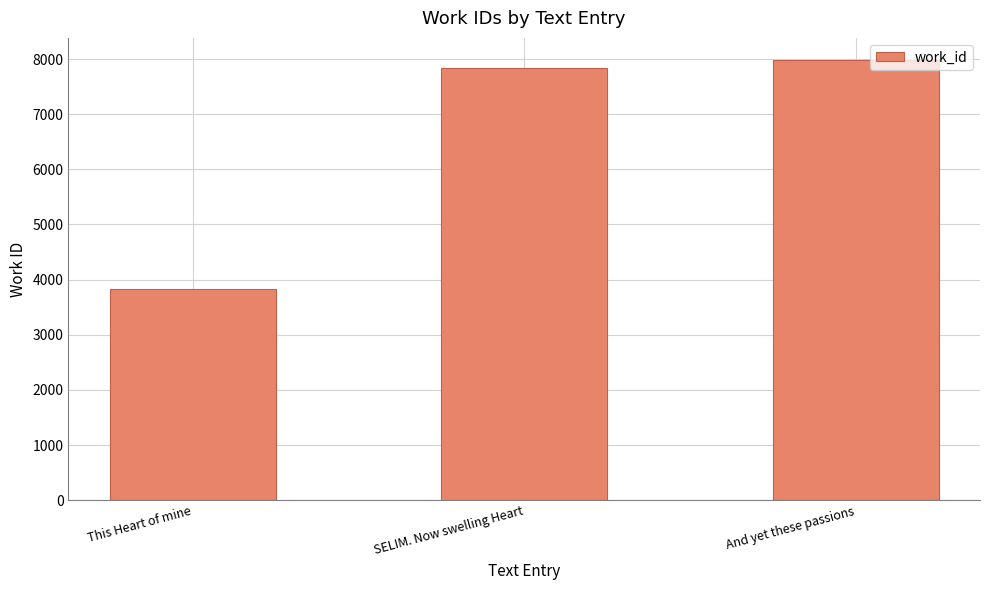

The chart shows a value of 3834 at This Heart of mine. True or false?

True